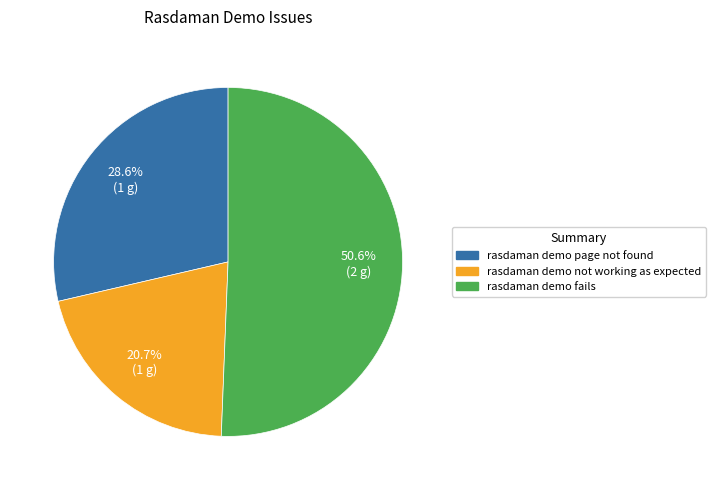

Is it true that rasdaman demo fails is 61% of the pie?

False